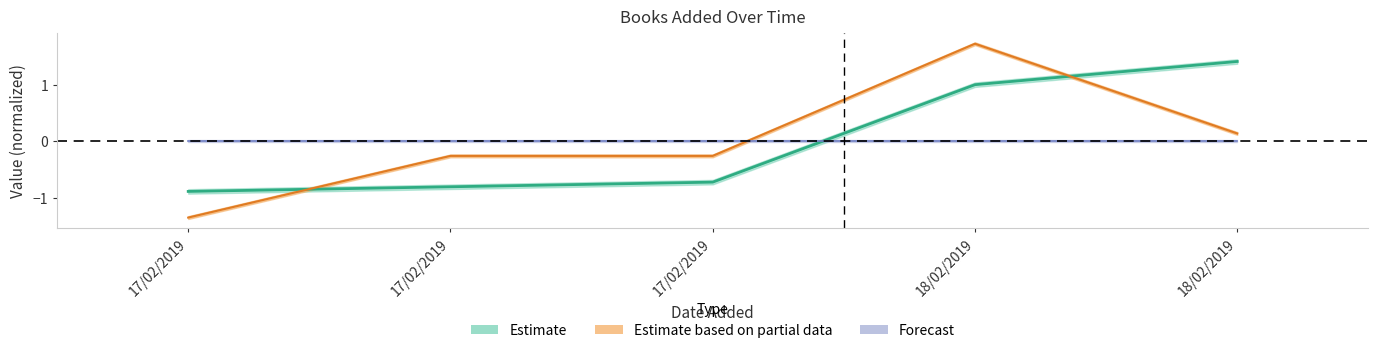

True or false: year has a value of -0.3 at 17/02/2019.

True